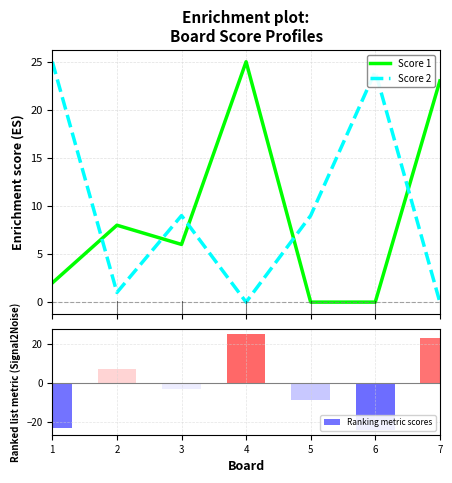

What is the approximate value of Ranking metric scores at 4?

25